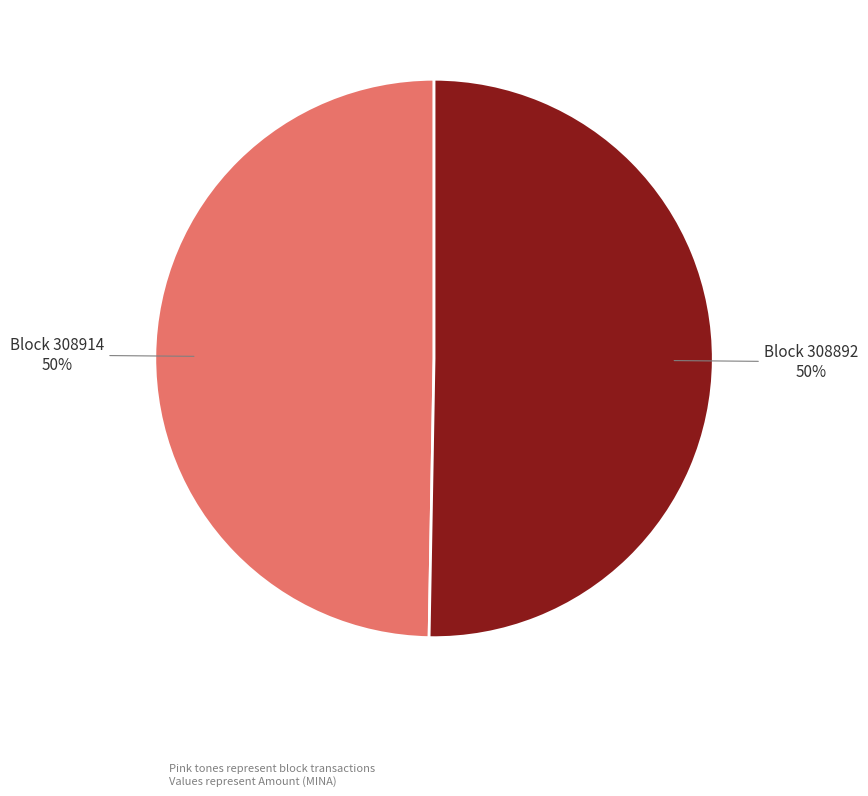

To the nearest percent, what percentage of the pie is Block 308914?

50%